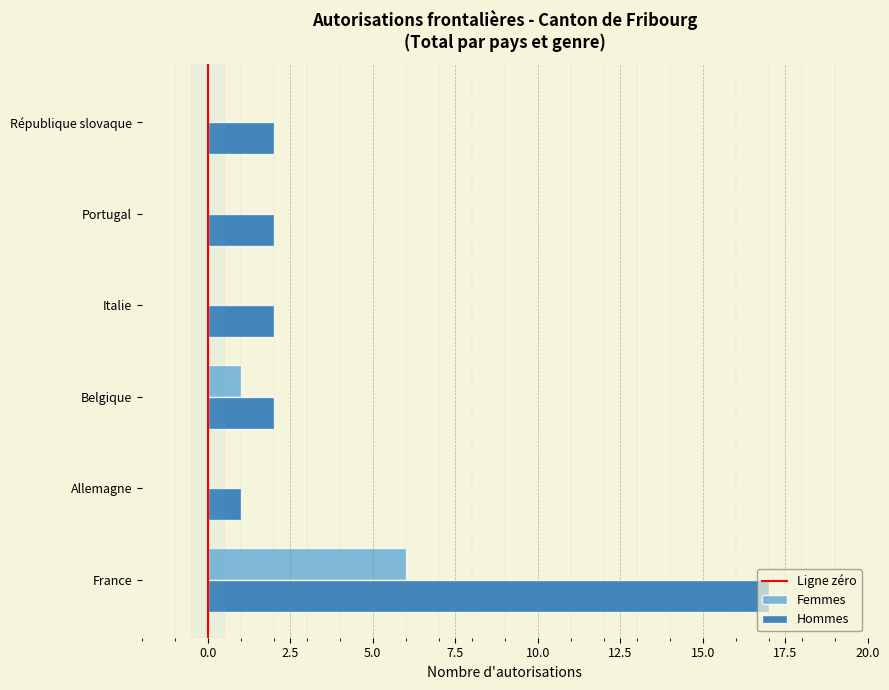

At which category does the chart reach its peak across all series?

France